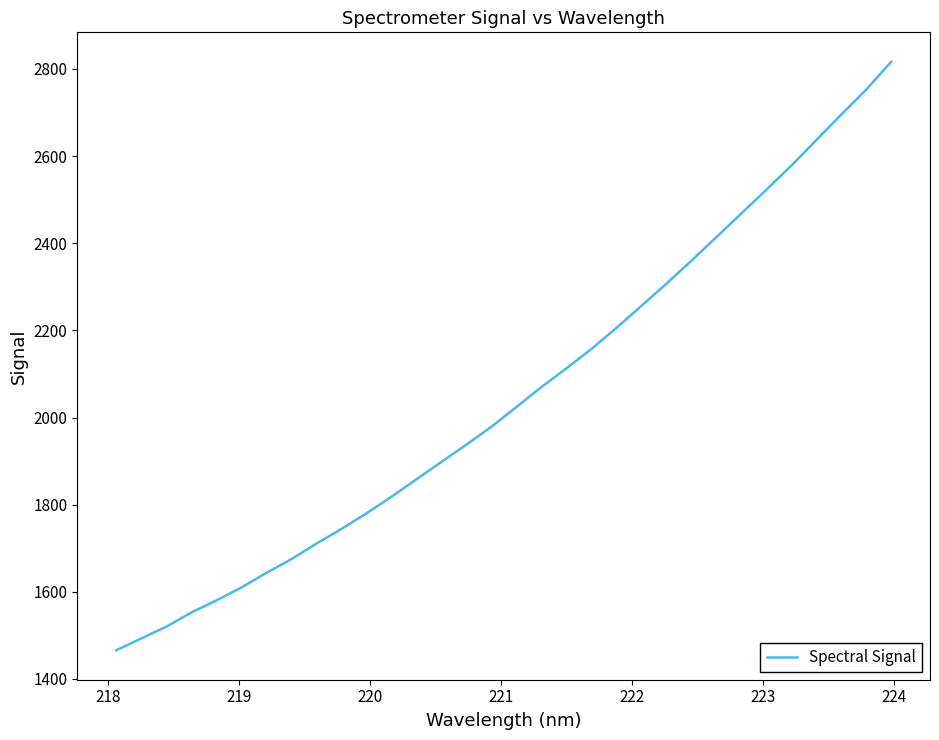

What is the difference between the maximum and minimum values?

1350.8